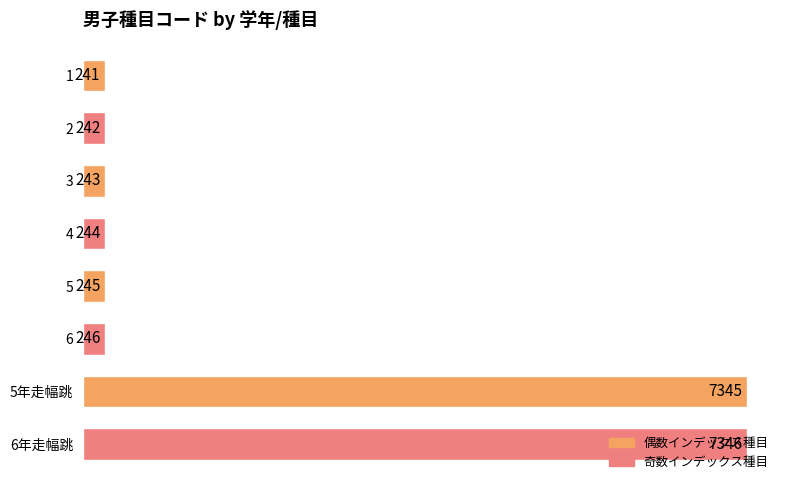

What position from the bottom is 2?

7